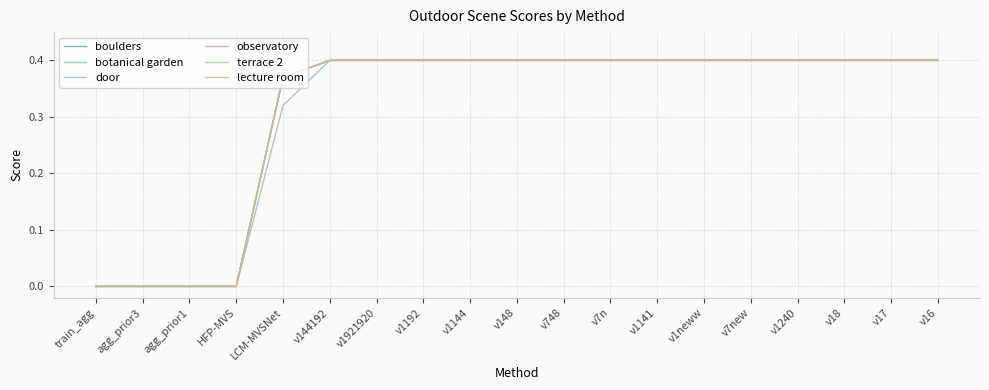

What is the total value across all series at v7new?

2.4